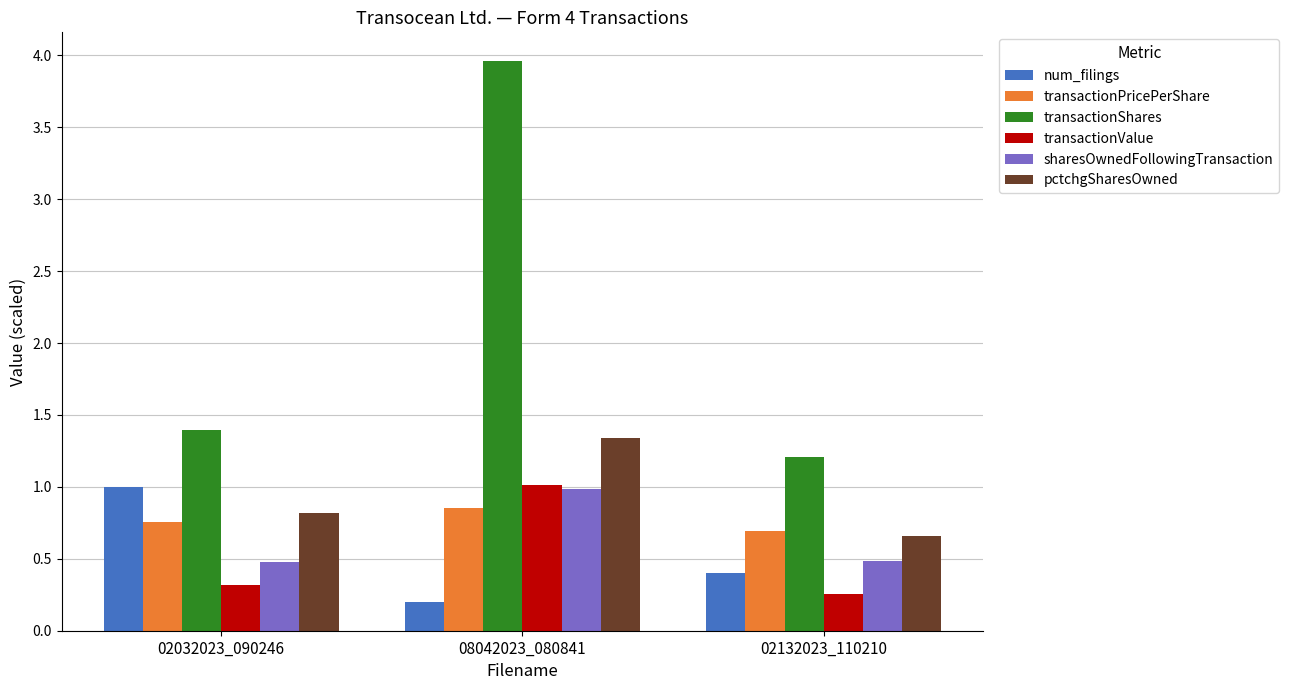

Where is transactionPricePerShare nearest to the value 0?

02132023_110210